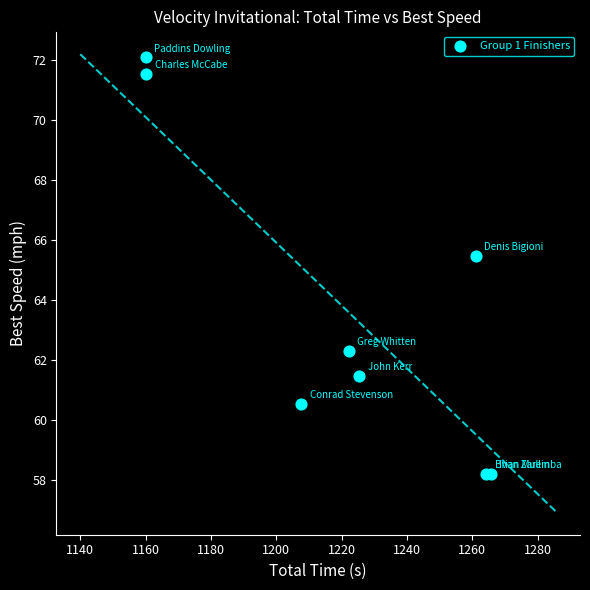

What Y value in the scatter plot is closest to 65?

65.5